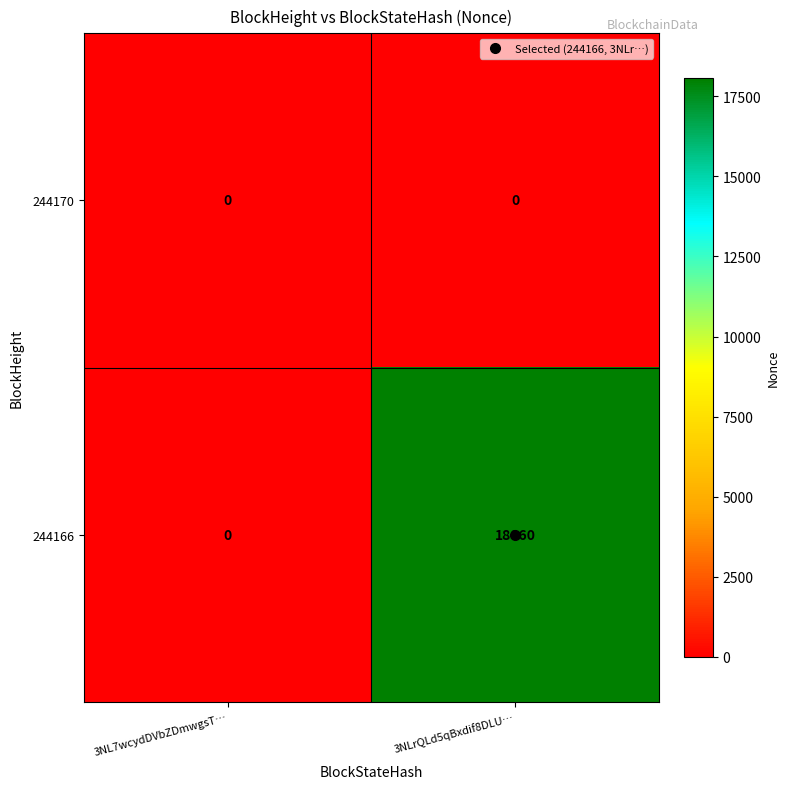

At which category is the sum across all series the highest?

3NLrQLd5qBxdif8DLU…